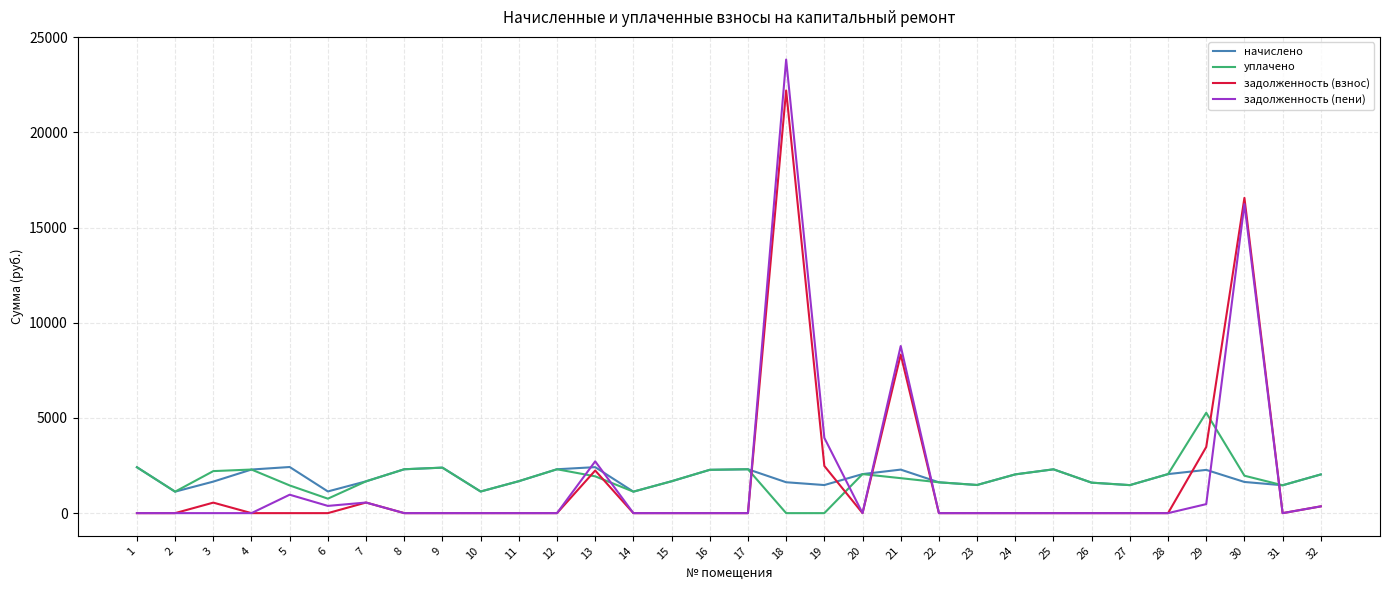

What is the difference between the уплачено values at 27 and 13?

461.6